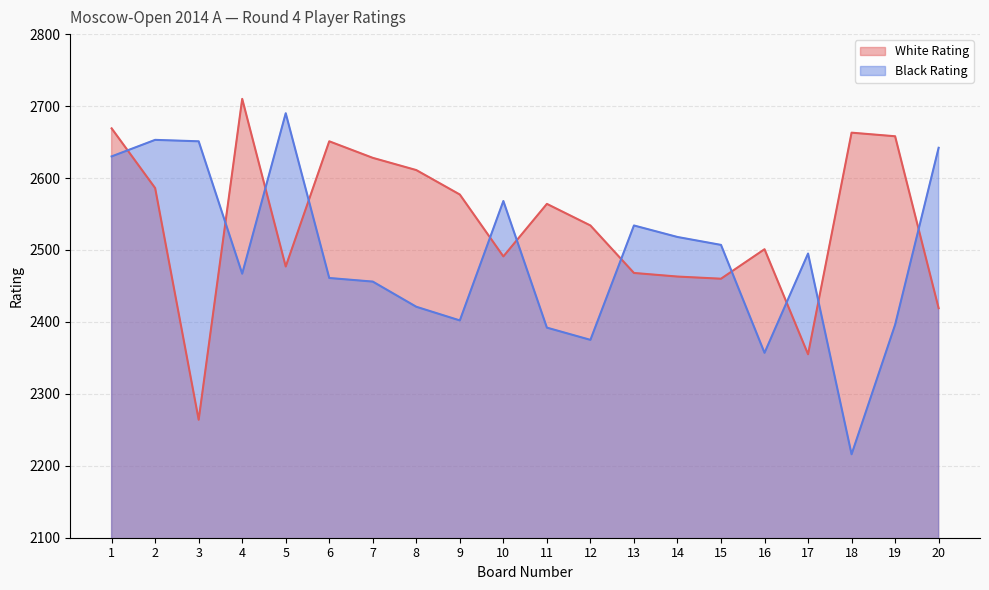

In Black Rating, how many points are lower than both neighbors (excluding endpoints)?

5